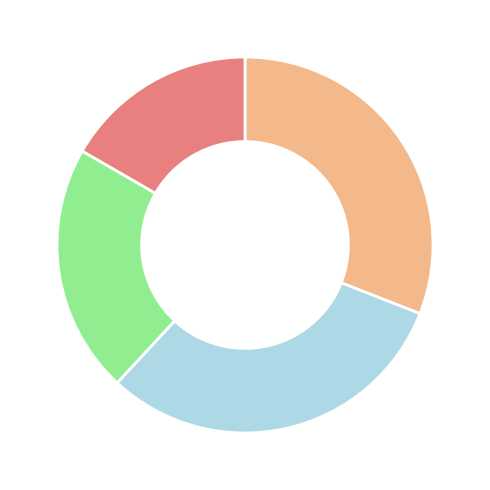

Is there a majority slice in this chart?

No